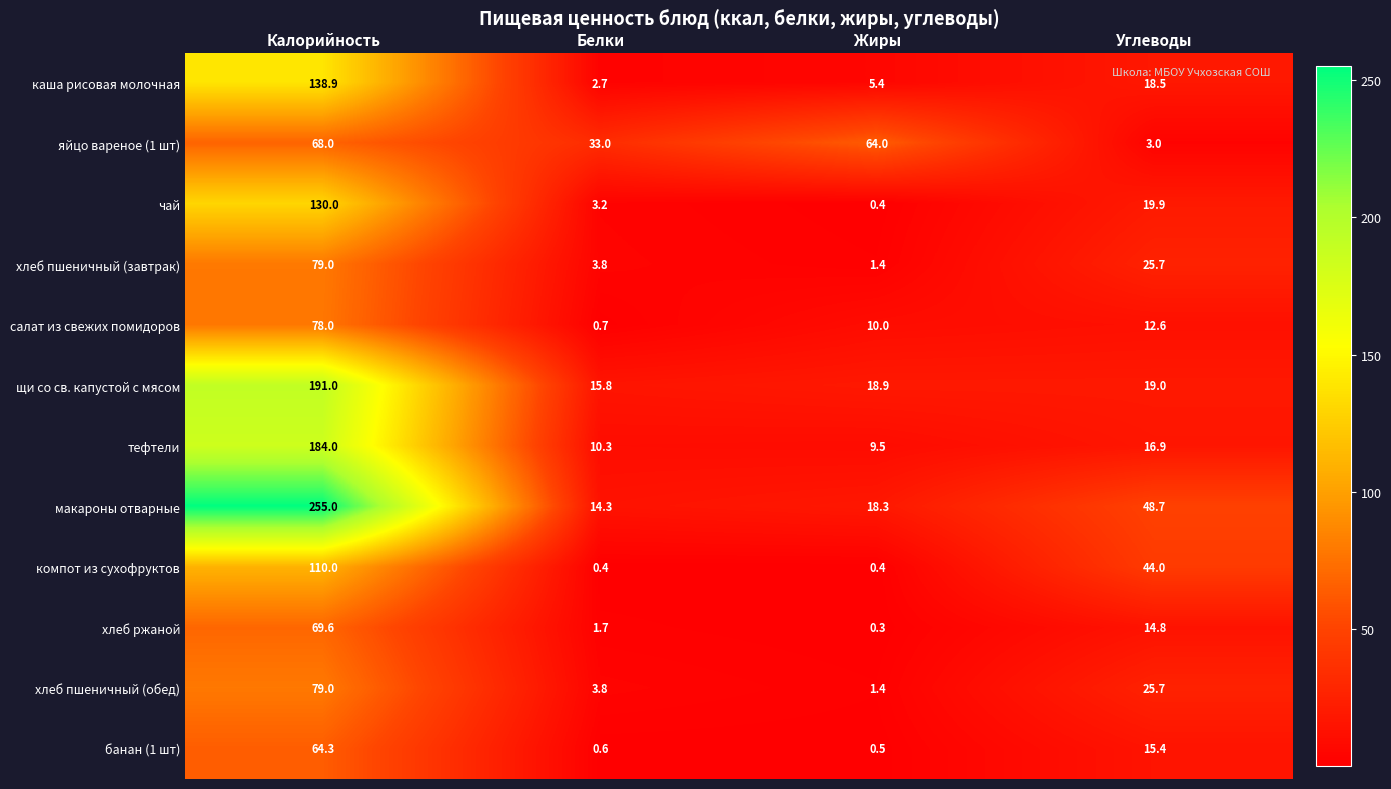

Is it true that яйцо вареное (1 шт) equals 4.9 at Углеводы?

False